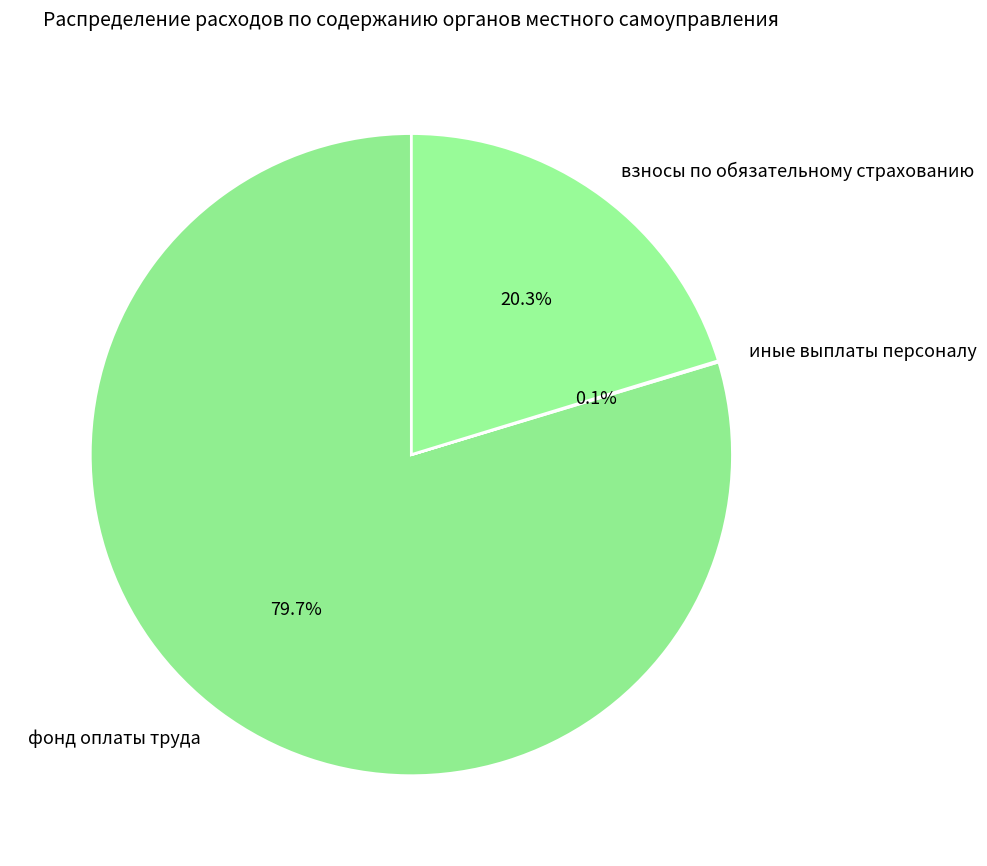

Which category has the biggest portion of the pie?

фонд оплаты труда